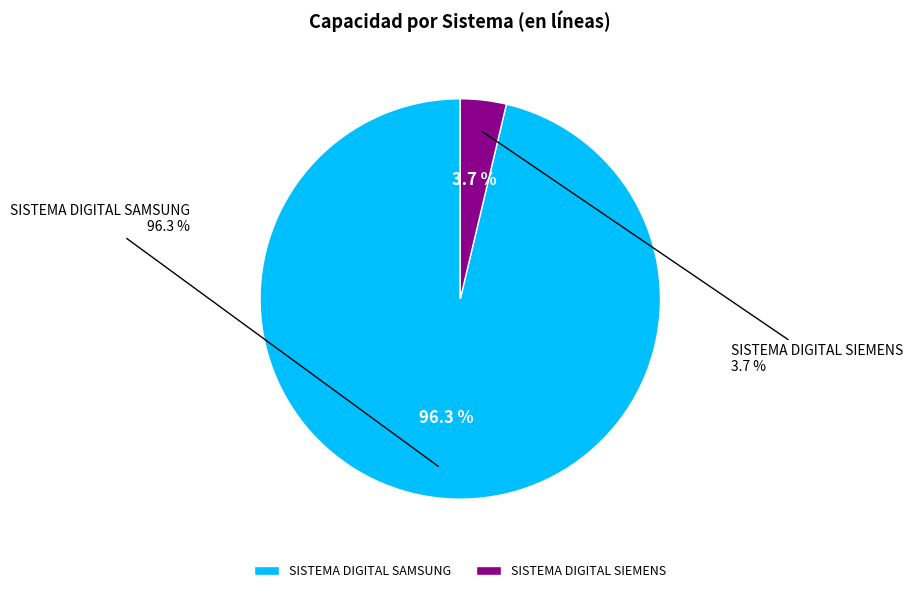

Which has a higher value, SISTEMA DIGITAL SIEMENS or SISTEMA DIGITAL SAMSUNG?

SISTEMA DIGITAL SAMSUNG